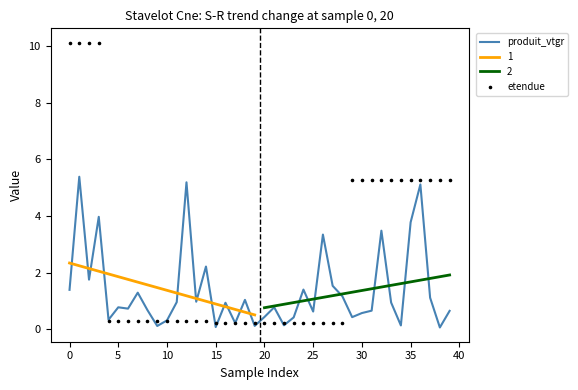

At how many categories does at least one series exceed 1?

23